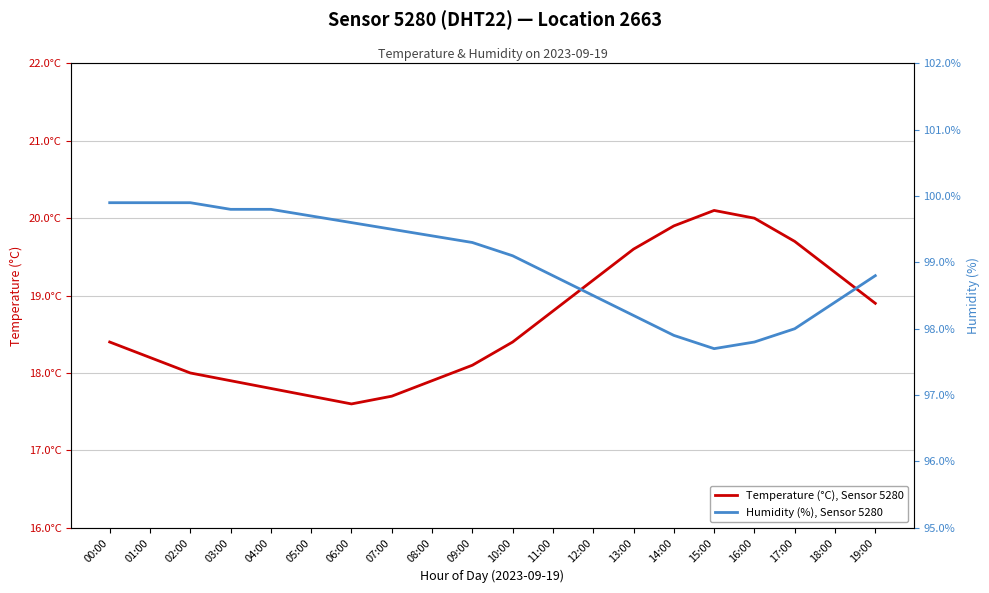

What is the average value of the Temperature (°C), Sensor 5280 series?

18.7